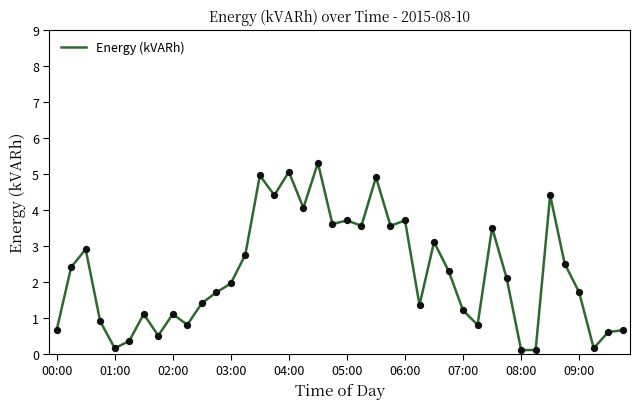

What is the difference between the maximum and minimum values?

5.2